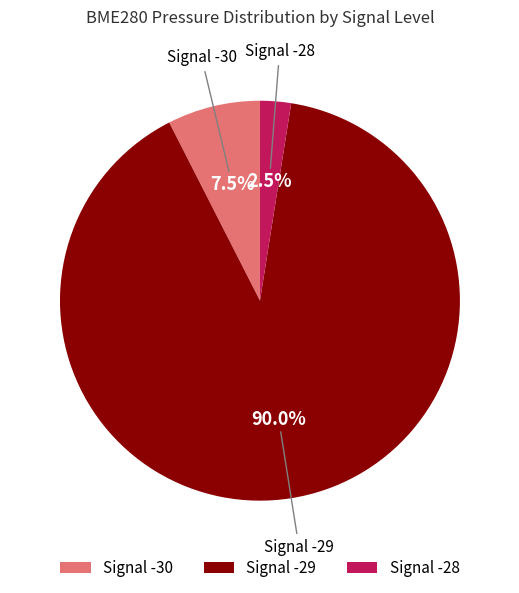

Is there any slice that represents more than half of the pie?

Yes